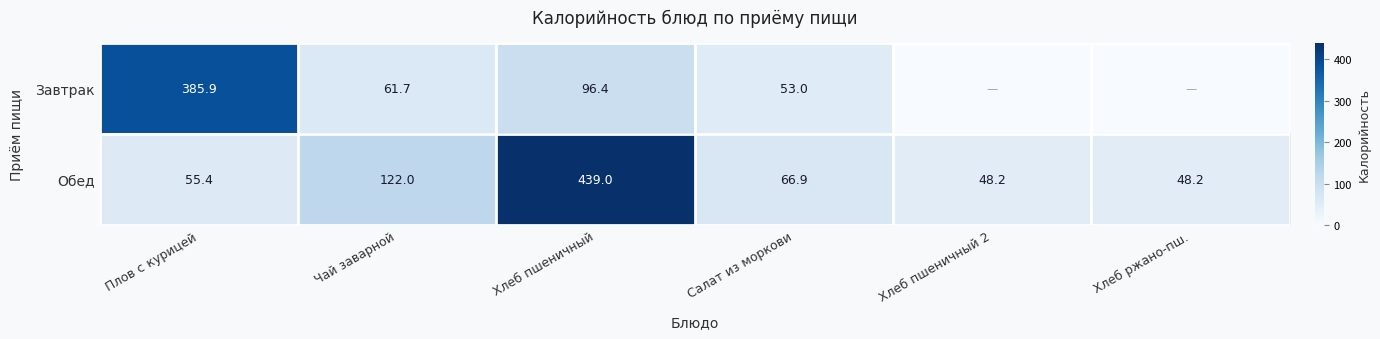

At Хлеб пшеничный, list the series in order from largest to smallest.

Обед, Завтрак